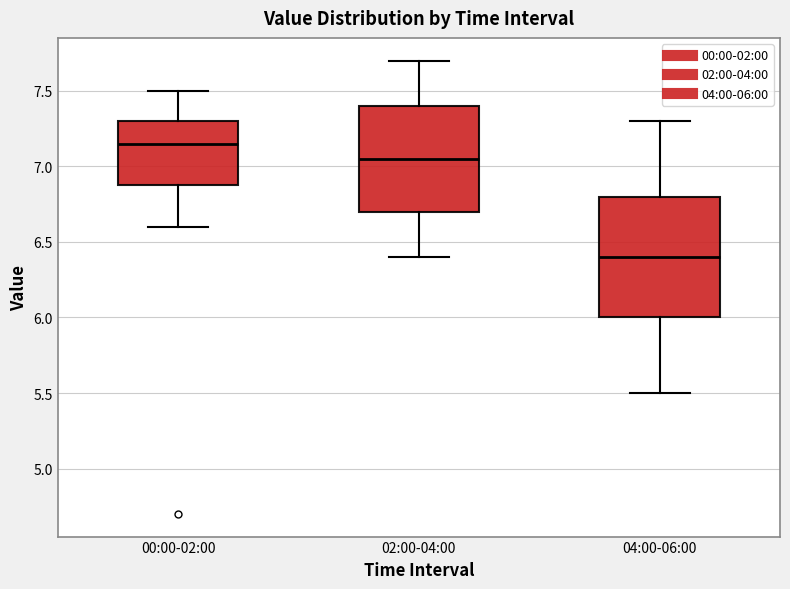

Reading left to right, read every box against the y-axis: the position of its median line, the range the box covers, and the ends of its whiskers. The values are not printed on the chart, so give them approximately, as read against the axis.

00:00-02:00: median 7.15, box 6.90 to 7.30, whiskers 6.60 to 7.50
02:00-04:00: median 7.05, box 6.70 to 7.40, whiskers 6.40 to 7.70
04:00-06:00: median 6.40, box 6.00 to 6.80, whiskers 5.50 to 7.30